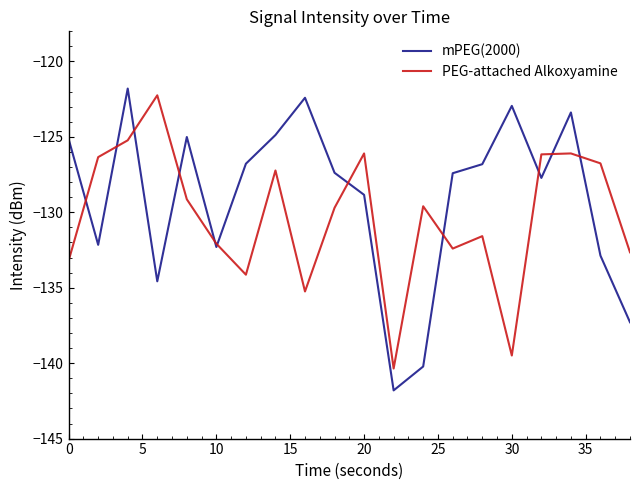

What is the maximum value for PEG-attached Alkoxyamine?

-122.2